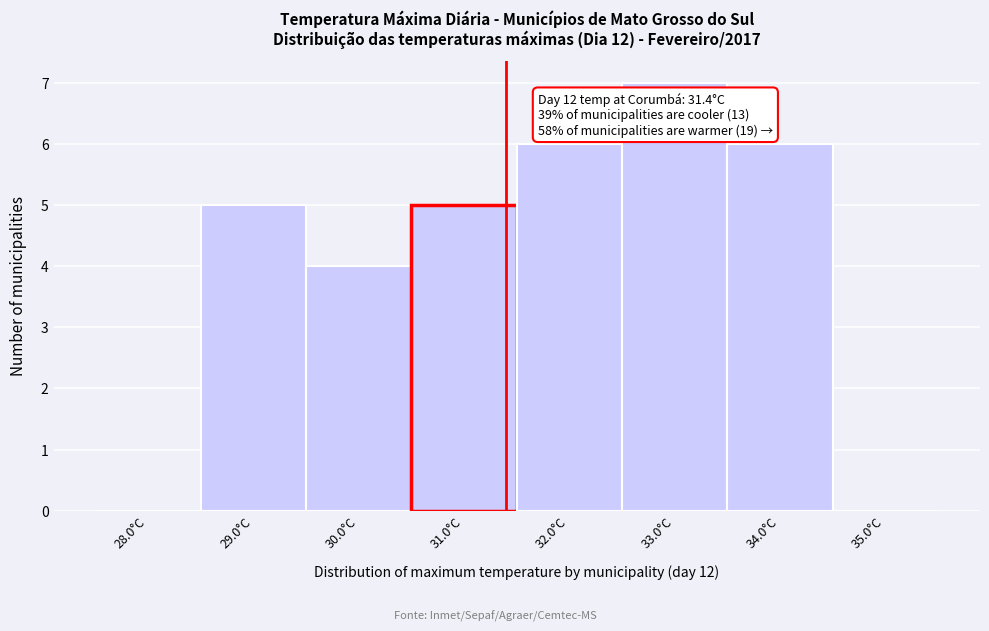

Over which range of the x-axis is the bar tallest?

32.5 to 33.5